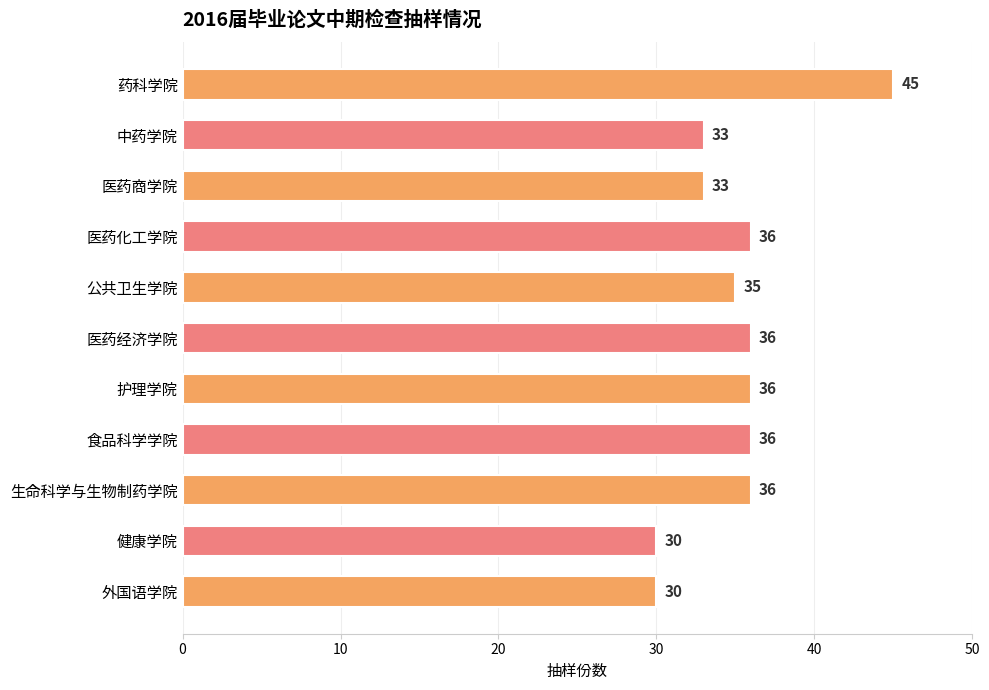

How many categories are shown in the chart?

11